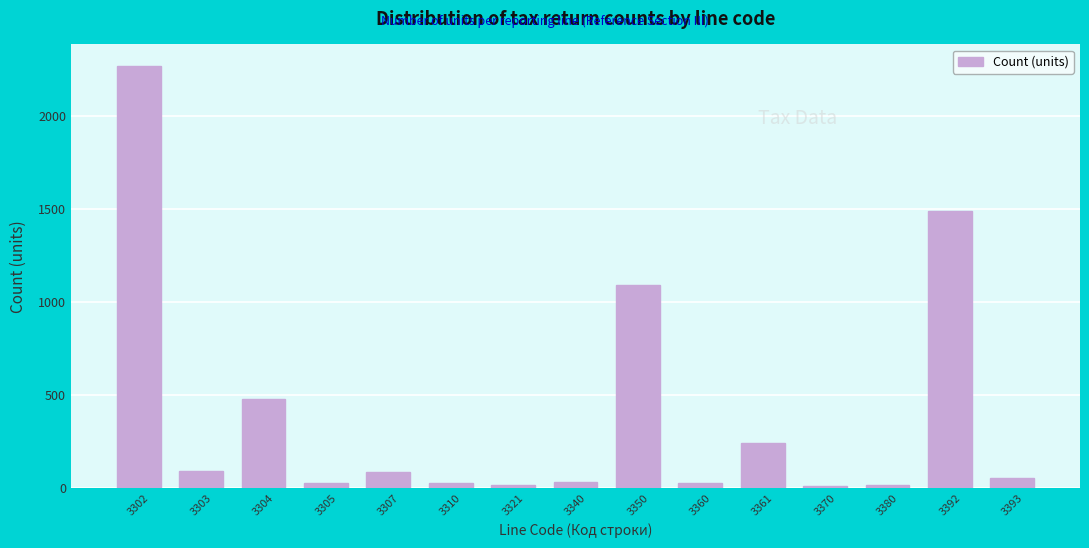

What is the difference between the second highest and minimum values?

1474